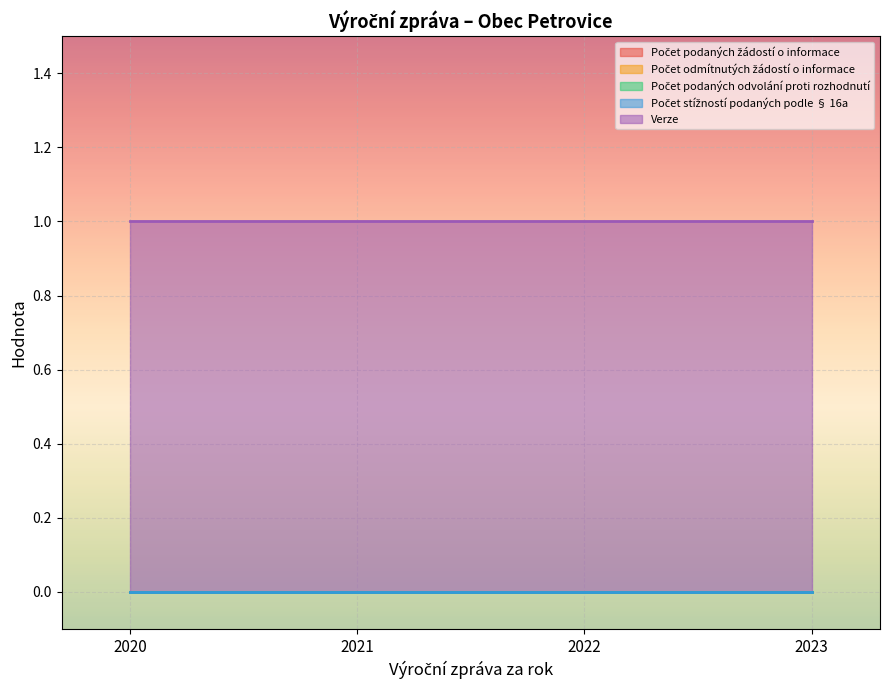

Which series changed the most between 2020 and 2021?

Počet podaných žádostí o informace